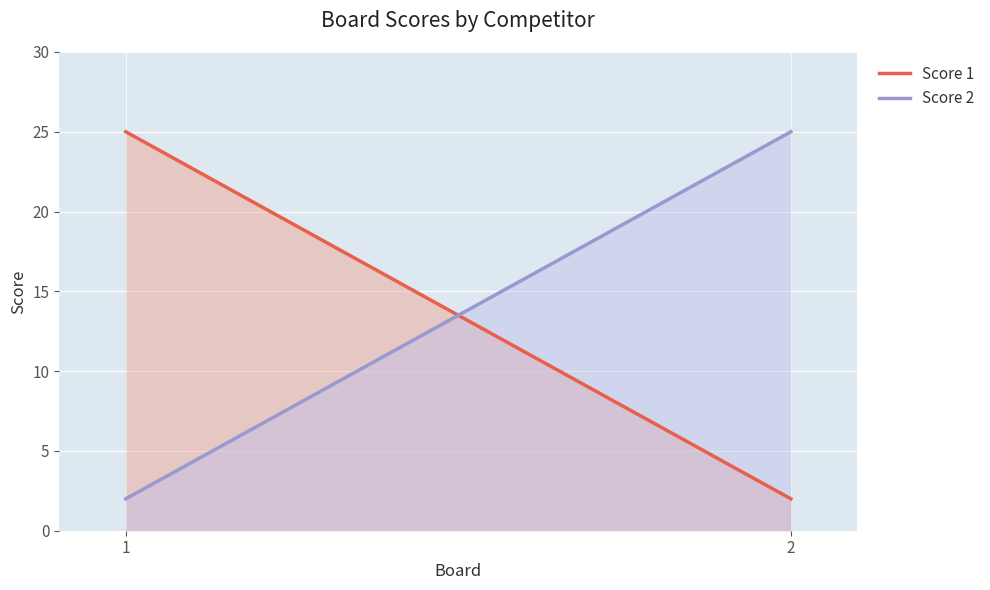

At how many categories does at least one series exceed 6?

2